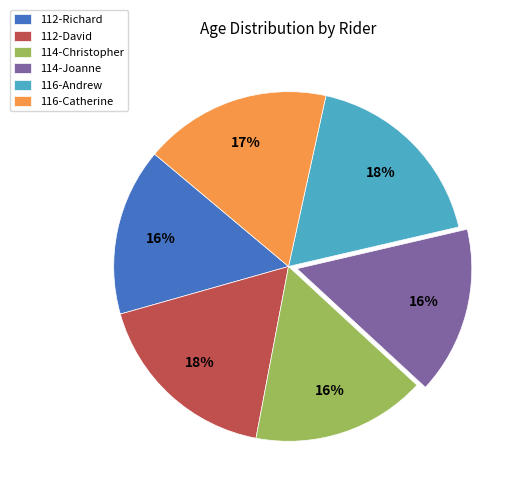

To the nearest percent, what is the average slice percentage?

17%